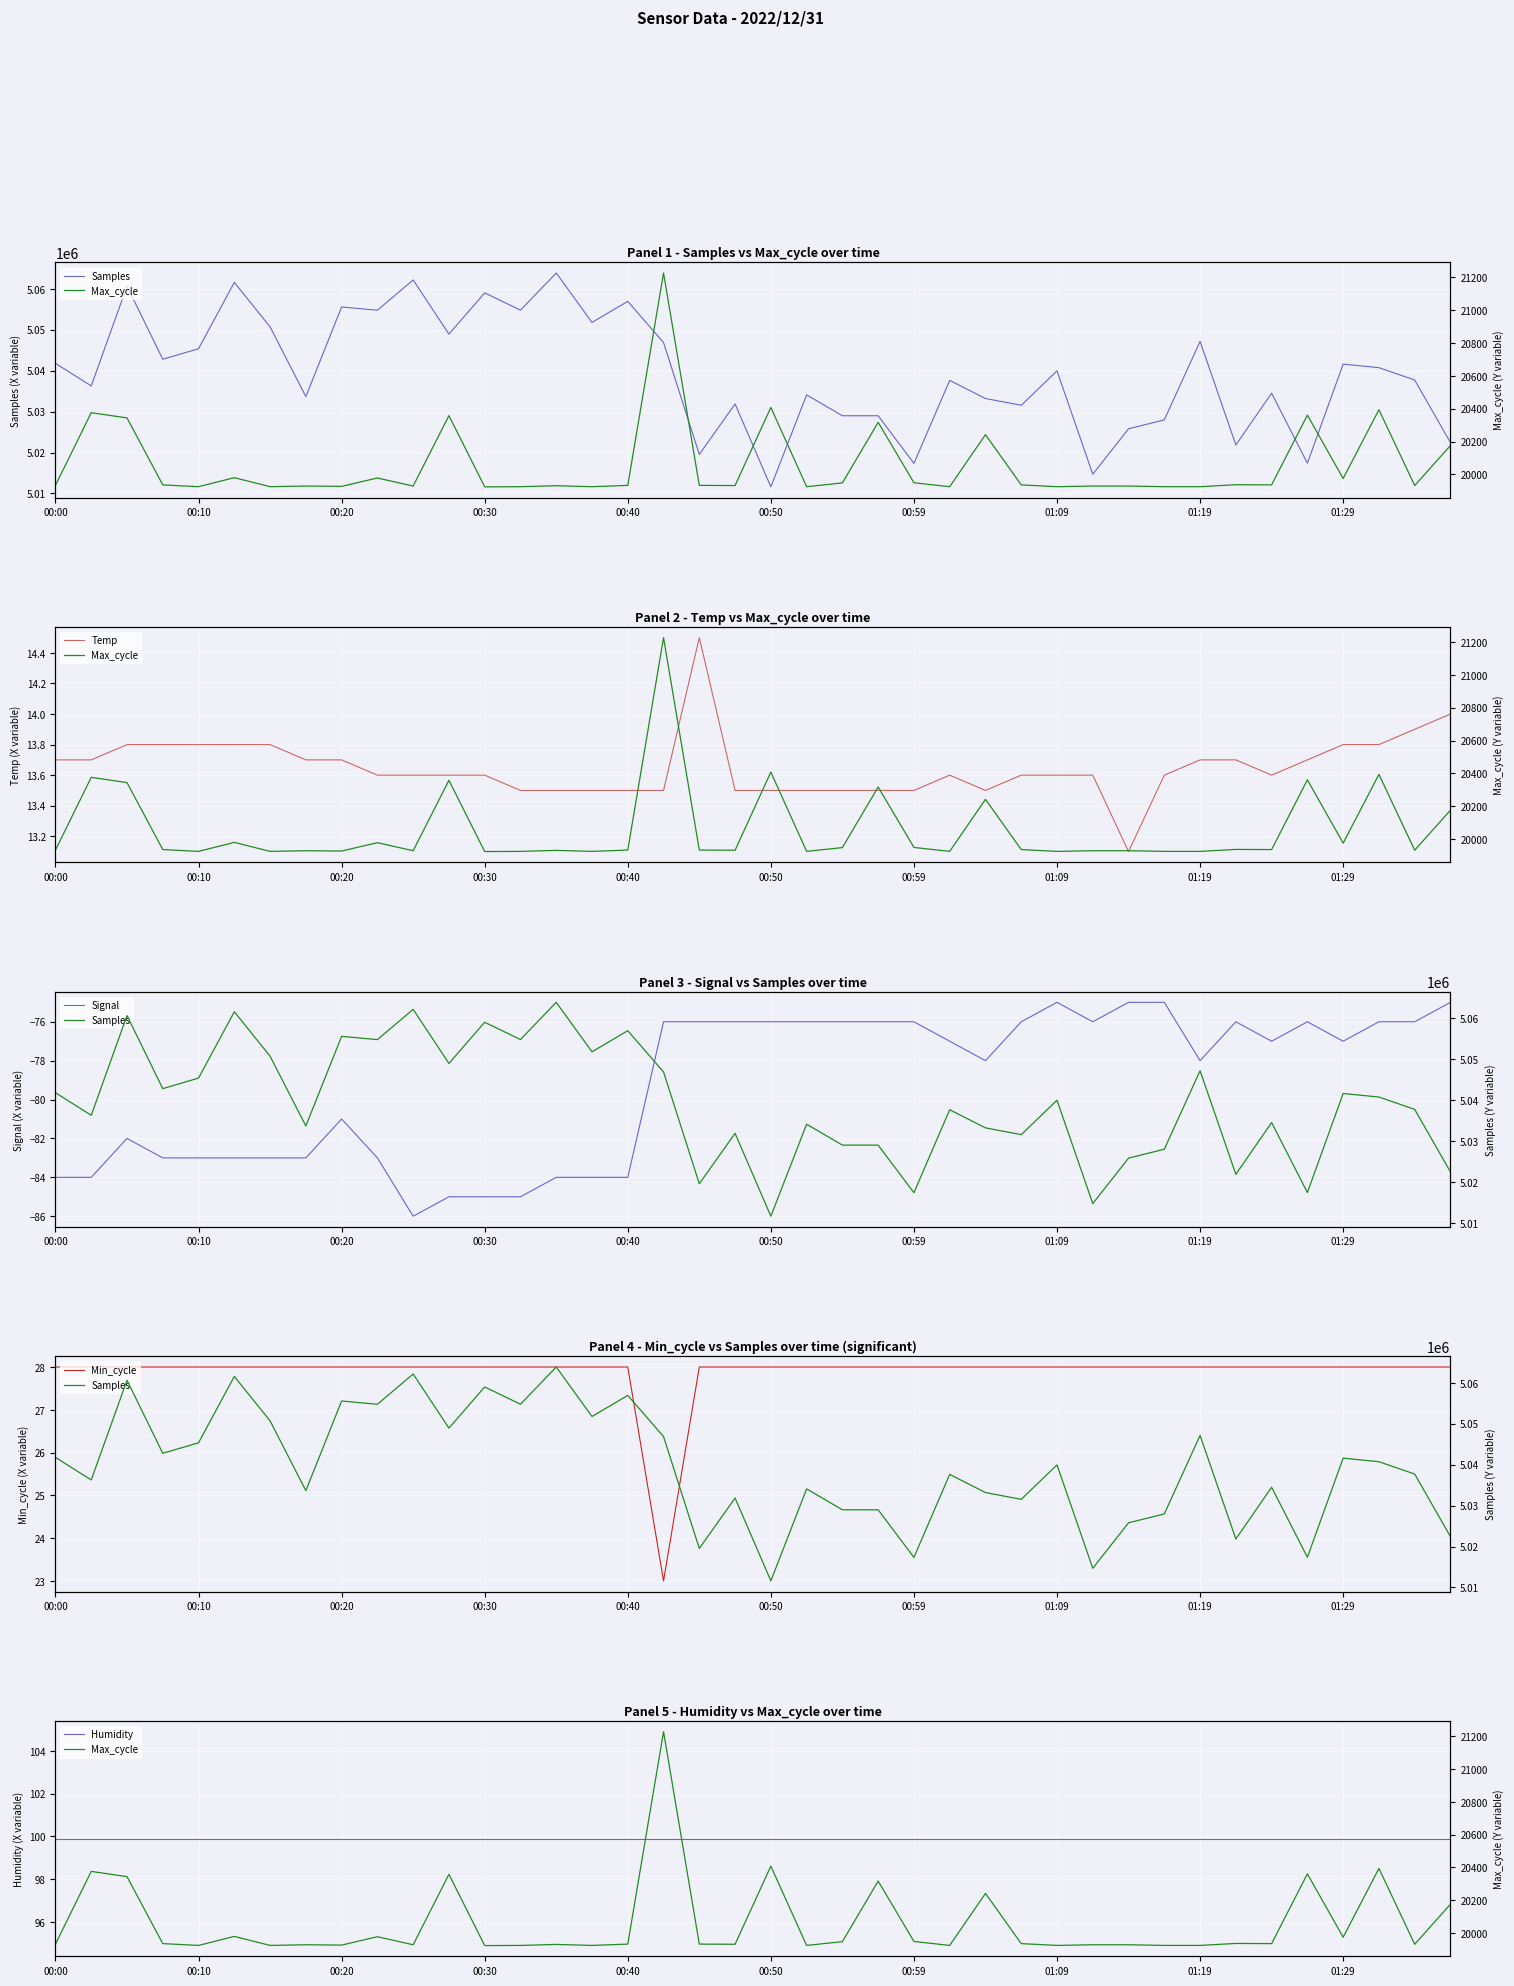

True or false: Temp and Signal intersect in this chart.

False